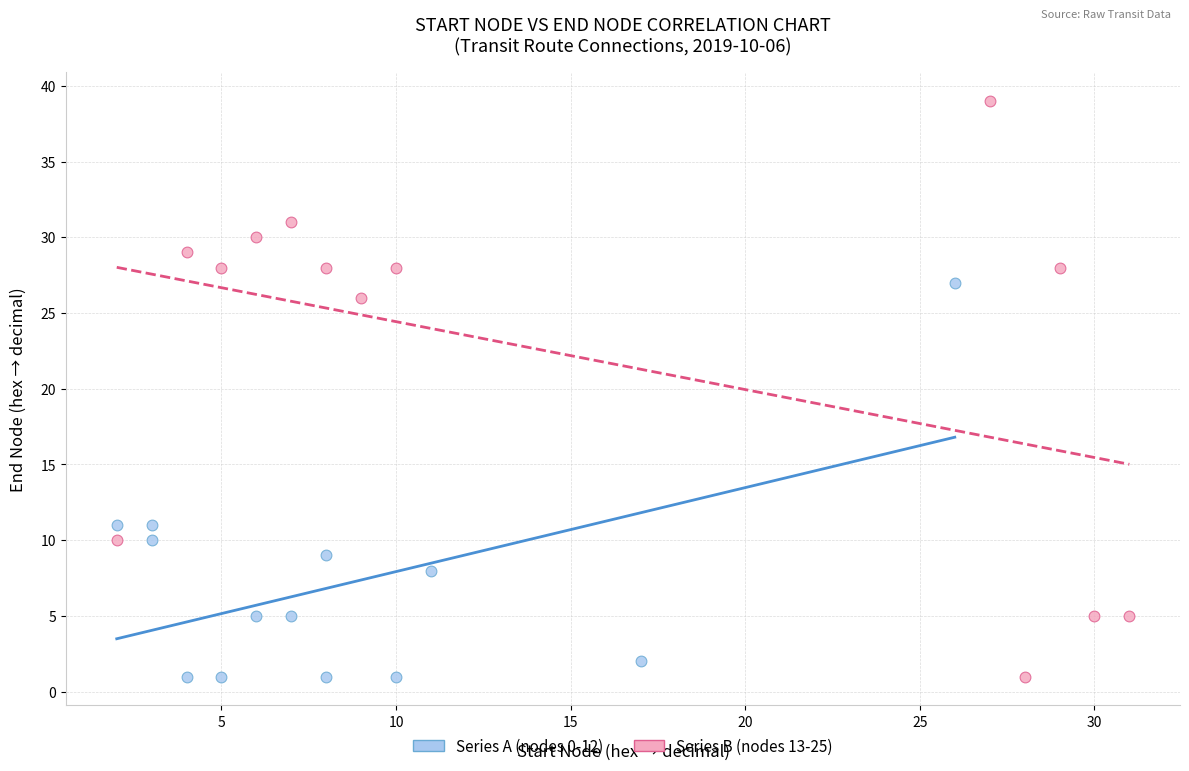

Which series has the widest spread of Y values?

Series B (nodes 13-25)